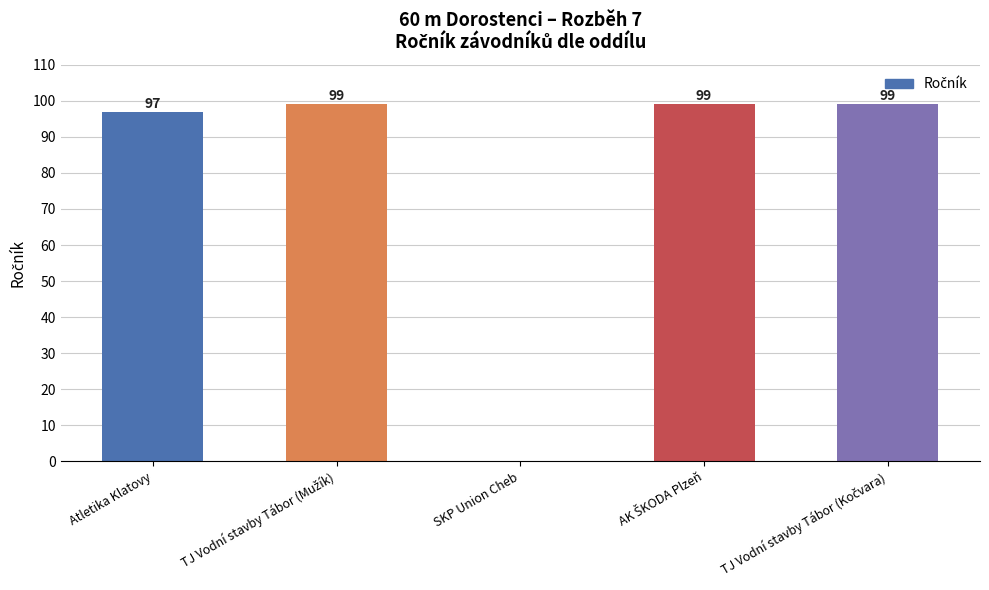

How many distinct data groups are displayed?

1